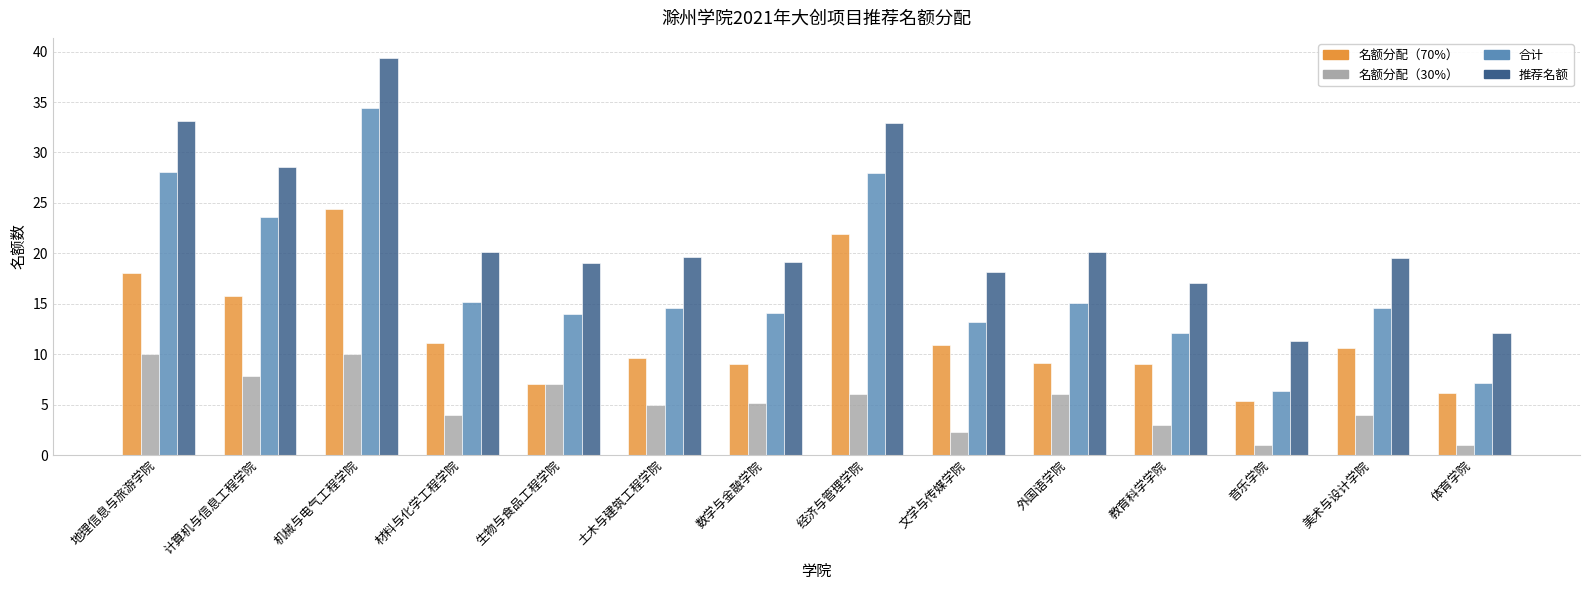

What is the total value across all series at 音乐学院?

24.0